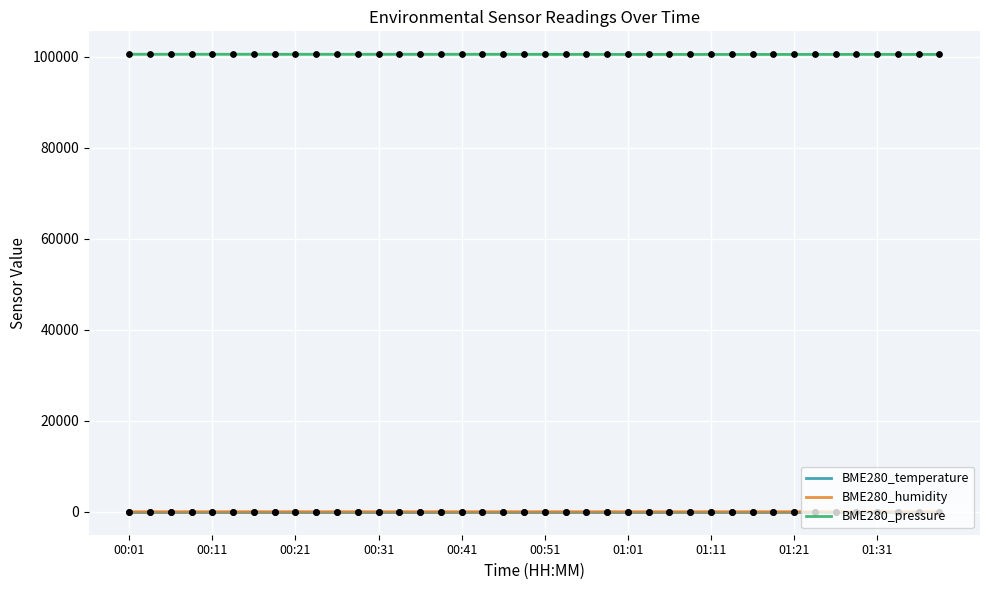

Which series has the largest Y range (max minus min)?

BME280_pressure